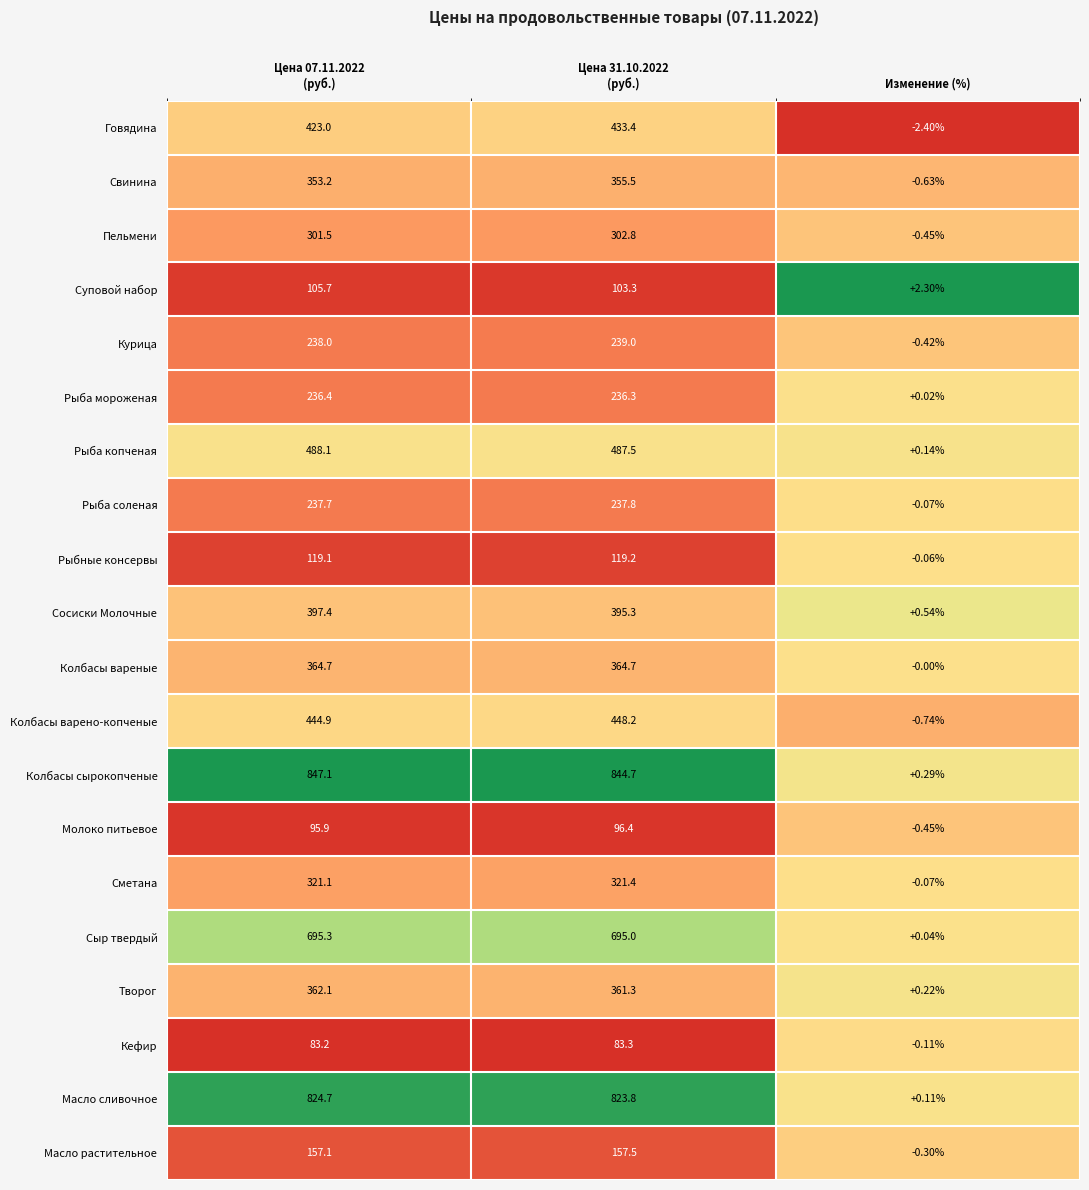

Which series has the largest total across all categories?

Колбасы сырокопченые